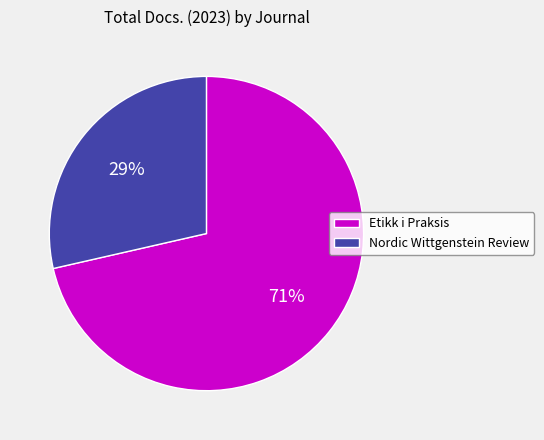

Which has a higher value, Nordic Wittgenstein Review or Etikk i Praksis?

Etikk i Praksis